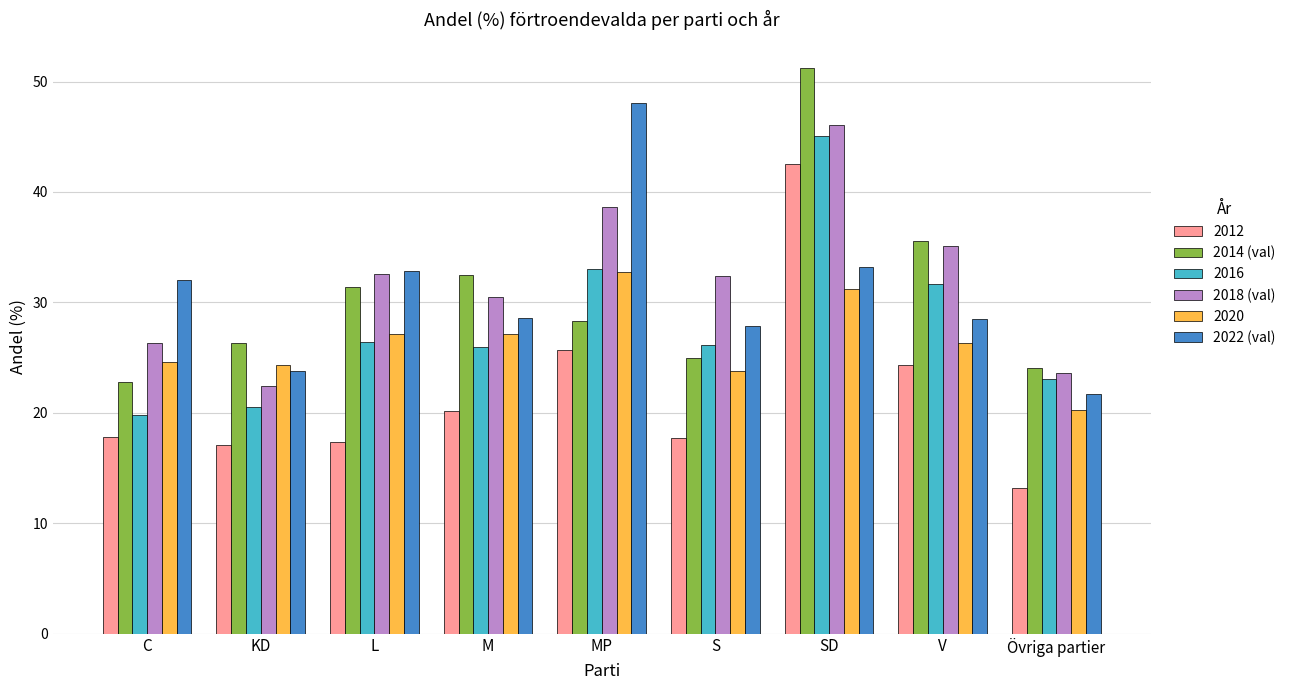

What is the total value across all series at C?

143.3